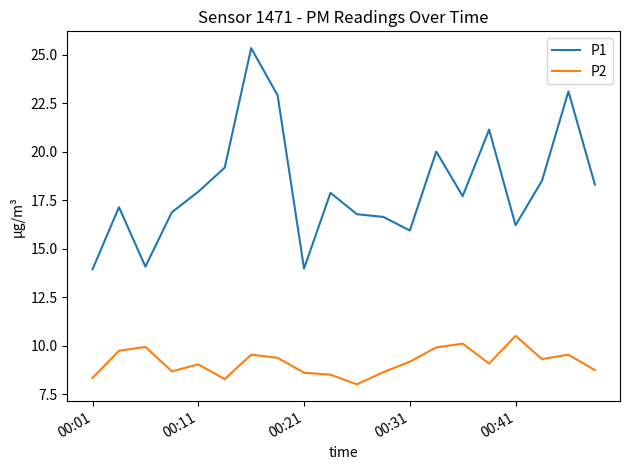

Which series has the largest range (max minus min)?

P1